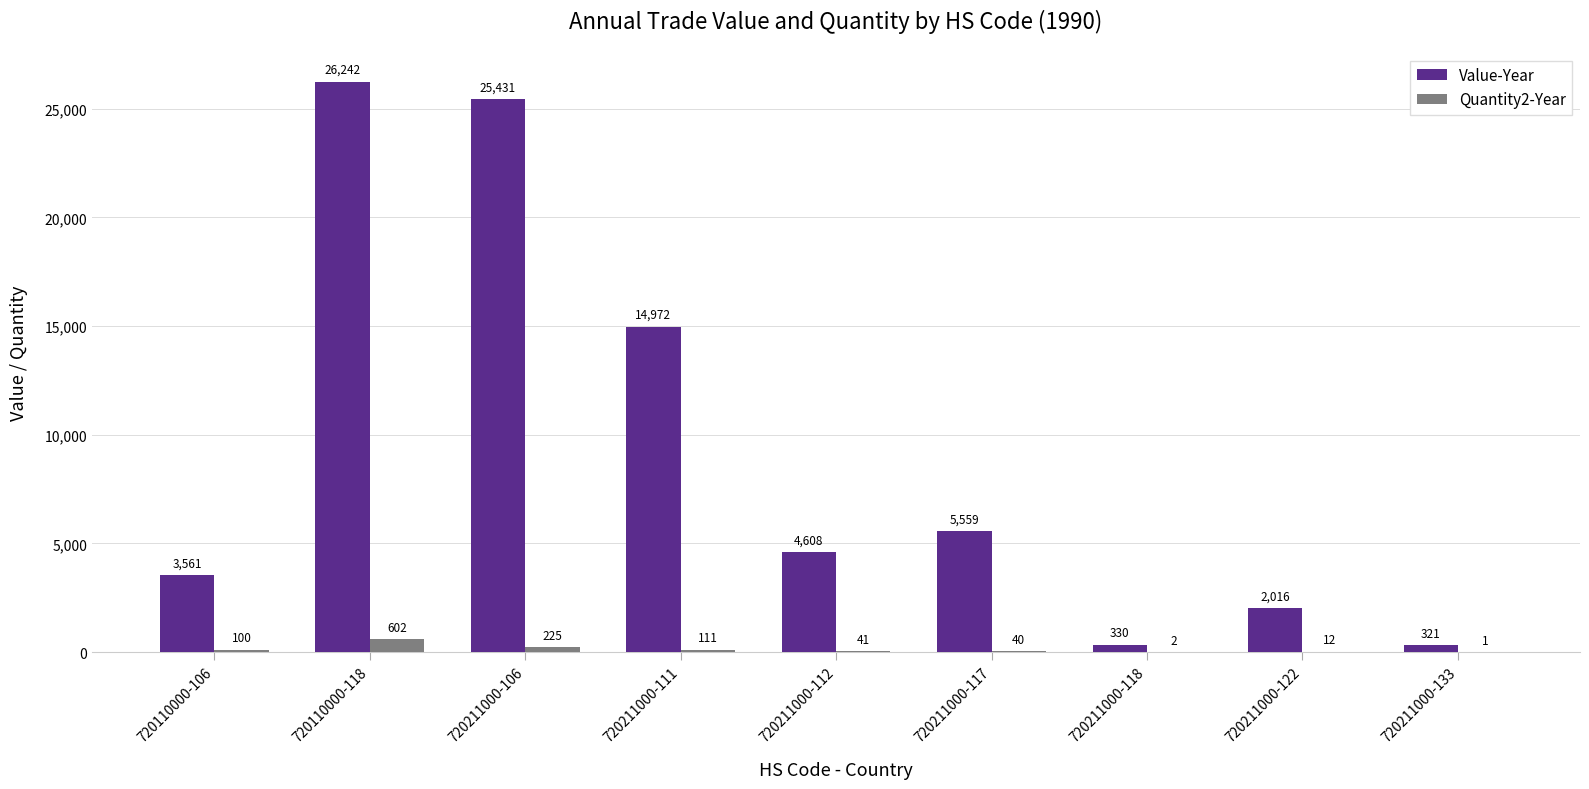

Between 720211000-106 and 720211000-111, which series saw the biggest shift?

Value-Year